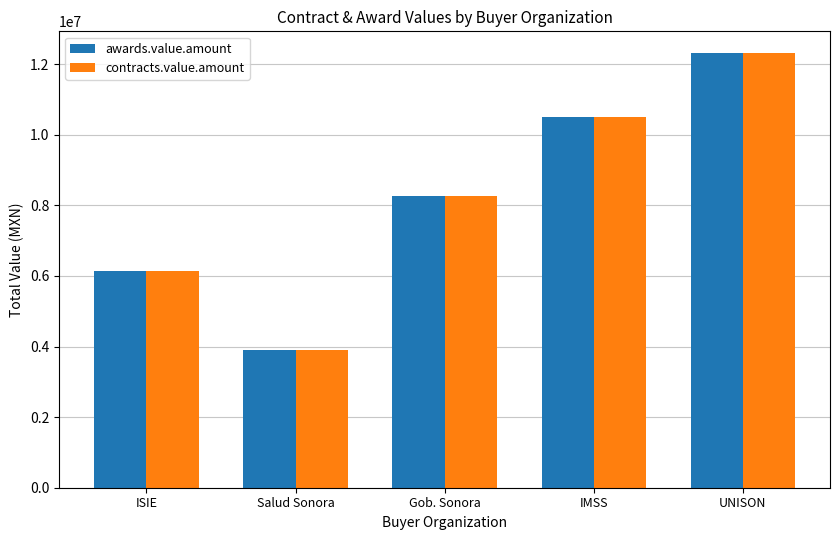

How many values in the awards.value.amount series exceed 8265840?

3